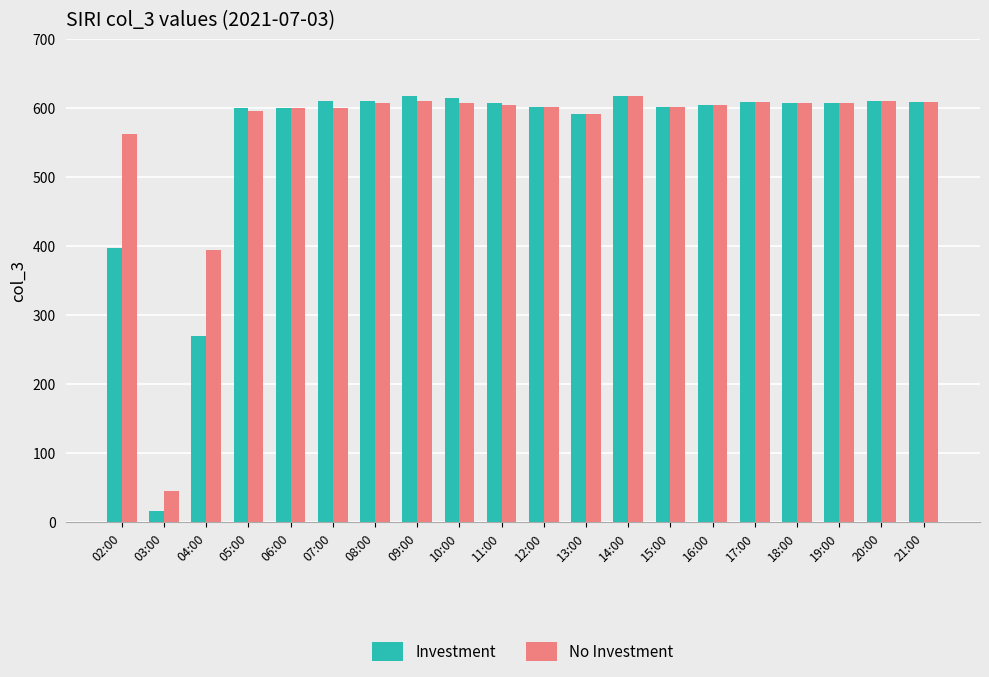

What position from the right is 20:00?

2